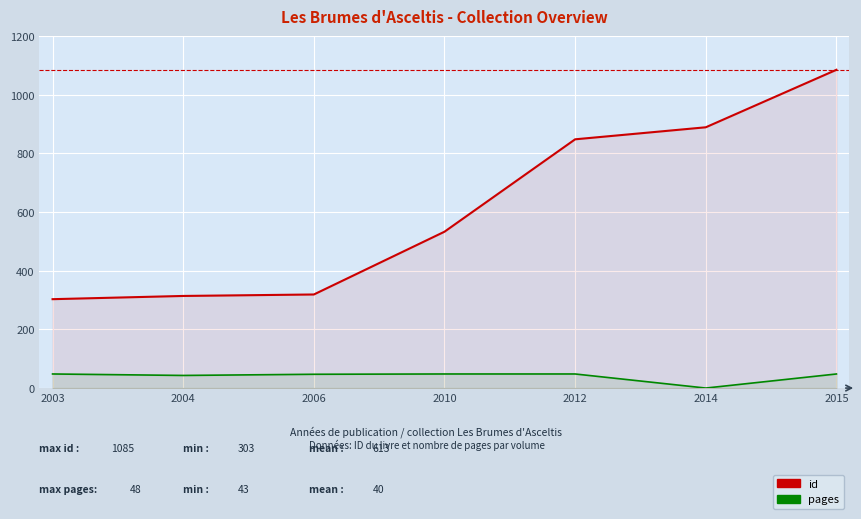

Is the value of id at 2006 greater than the value of pages at 2004?

Yes